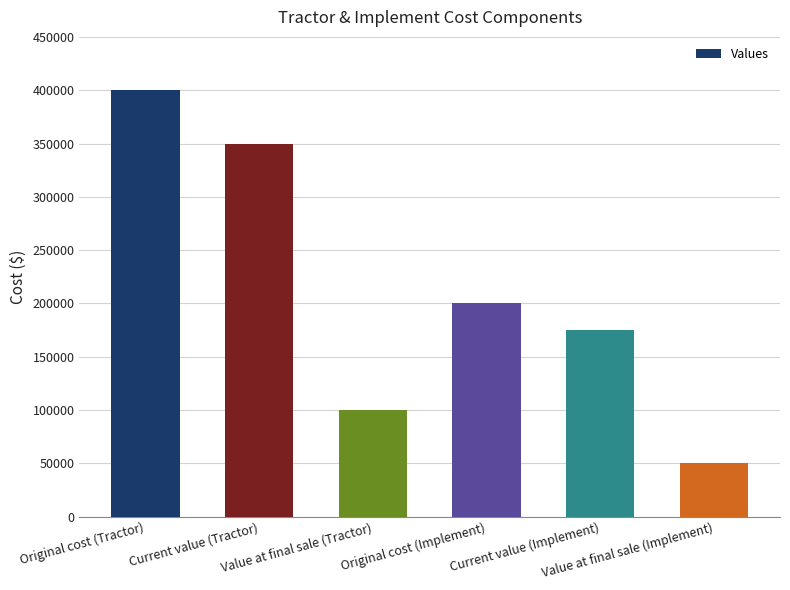

How many bars are there in total?

6